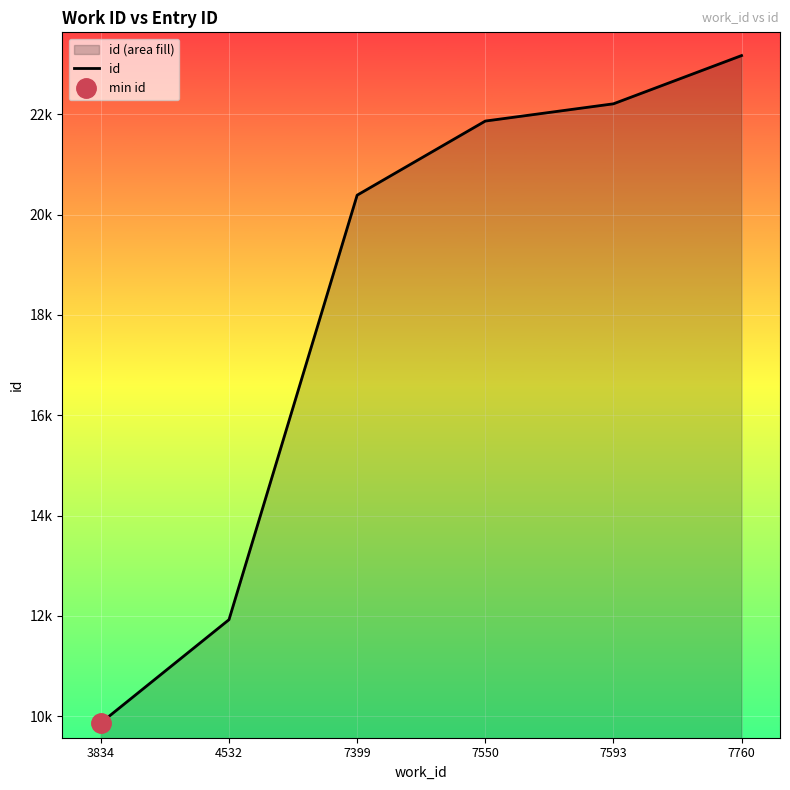

Rank the categories by value from highest to lowest.

7760, 7593, 7550, 7399, 4532, 3834